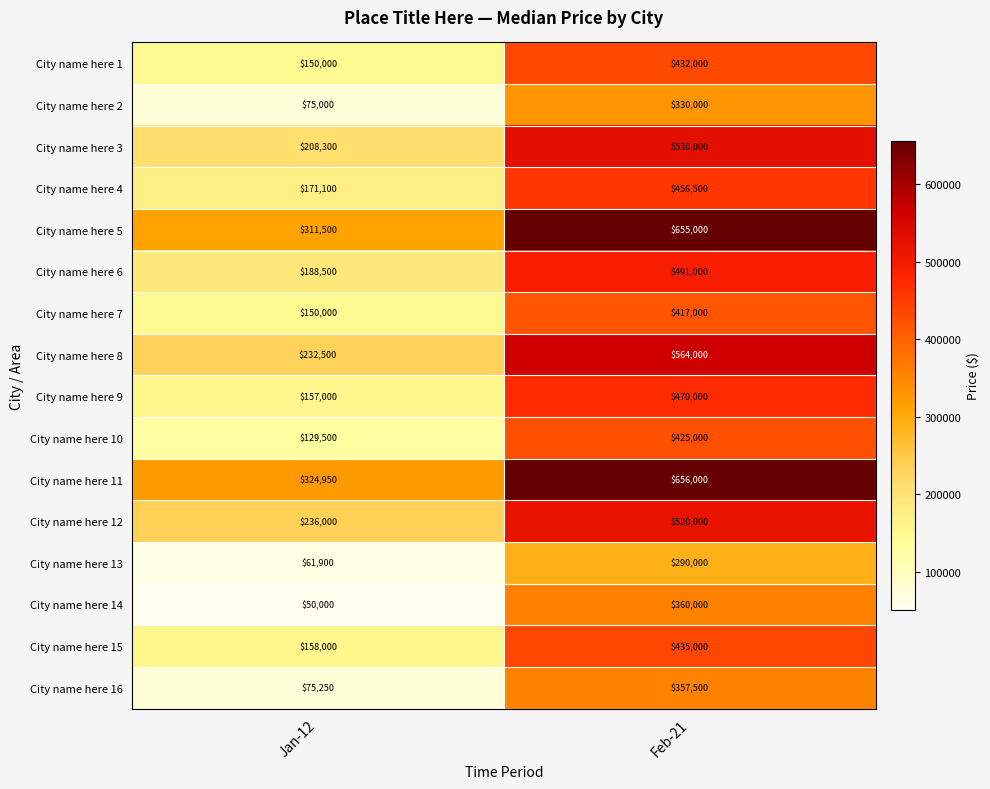

How many data points does each series have?

2